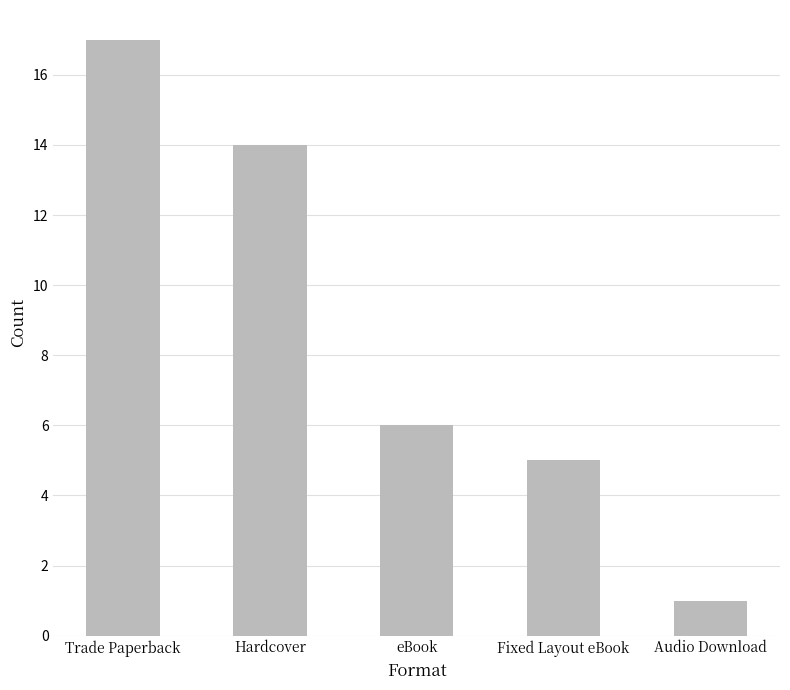

How many series are shown in this chart?

1